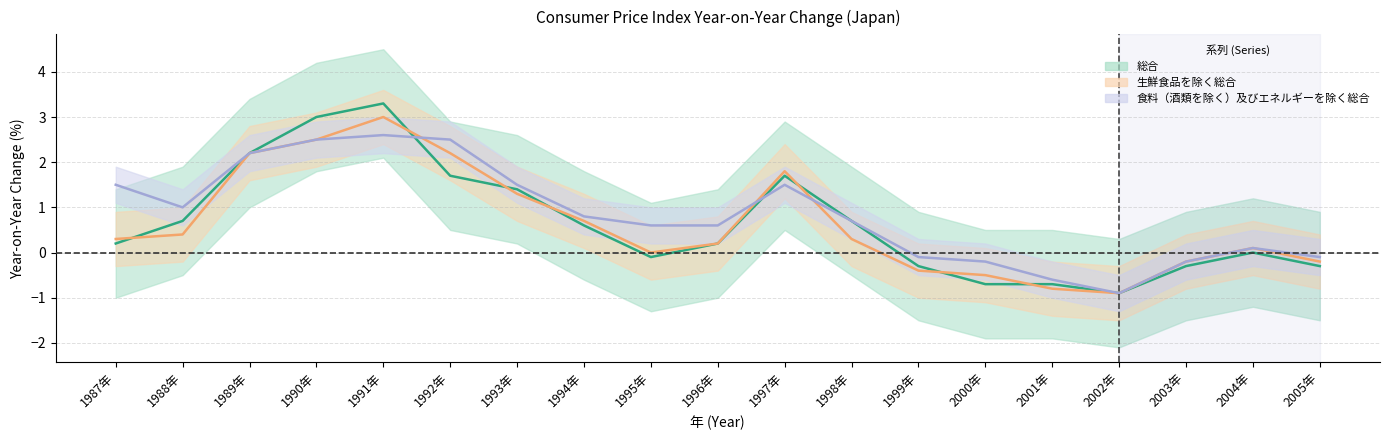

How many distinct data groups are displayed?

3